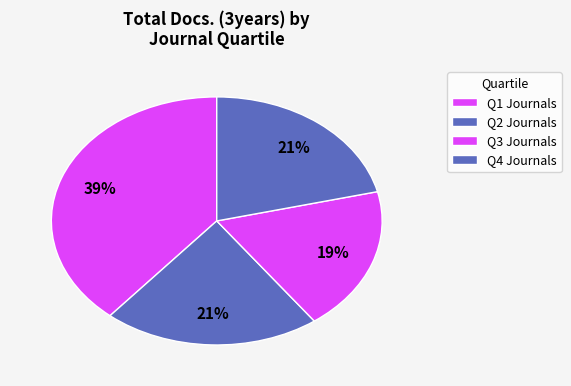

How many segments does this pie chart have?

4